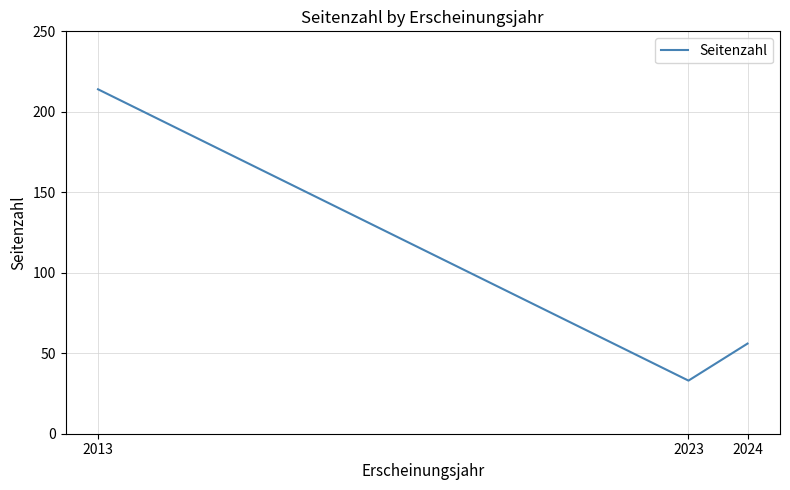

What is the greatest value displayed?

214